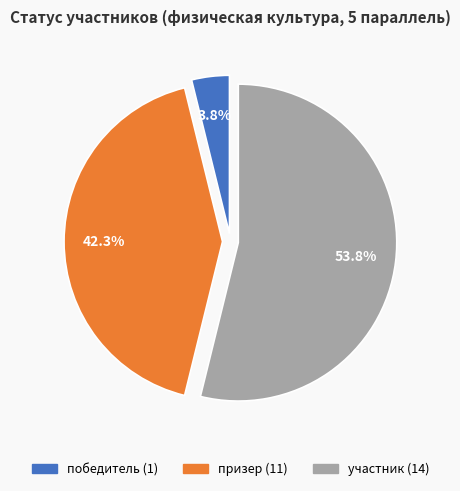

Which category accounts for the majority?

участник